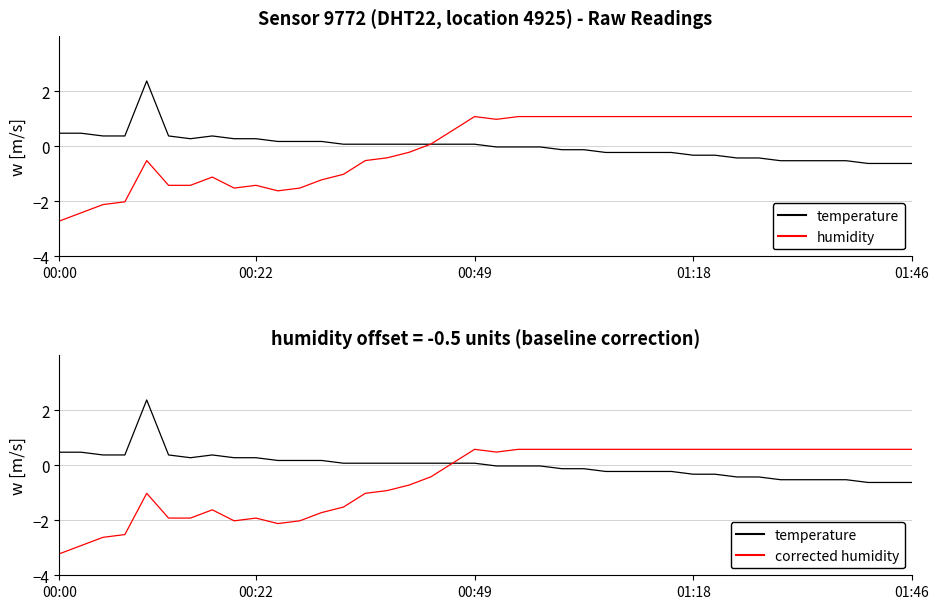

True or false: humidity (corrected) has more than 0 points higher than both neighbors.

True